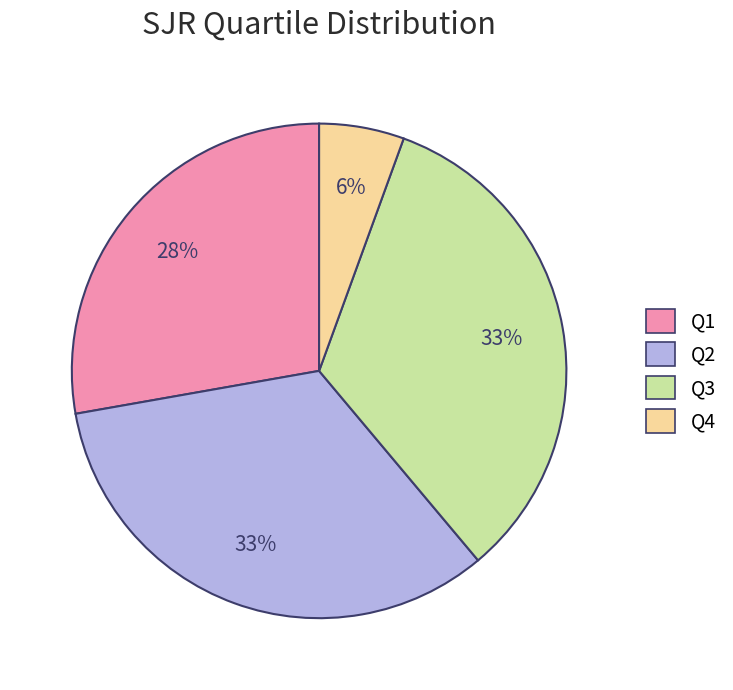

To the nearest percent, what is the average slice percentage?

25%